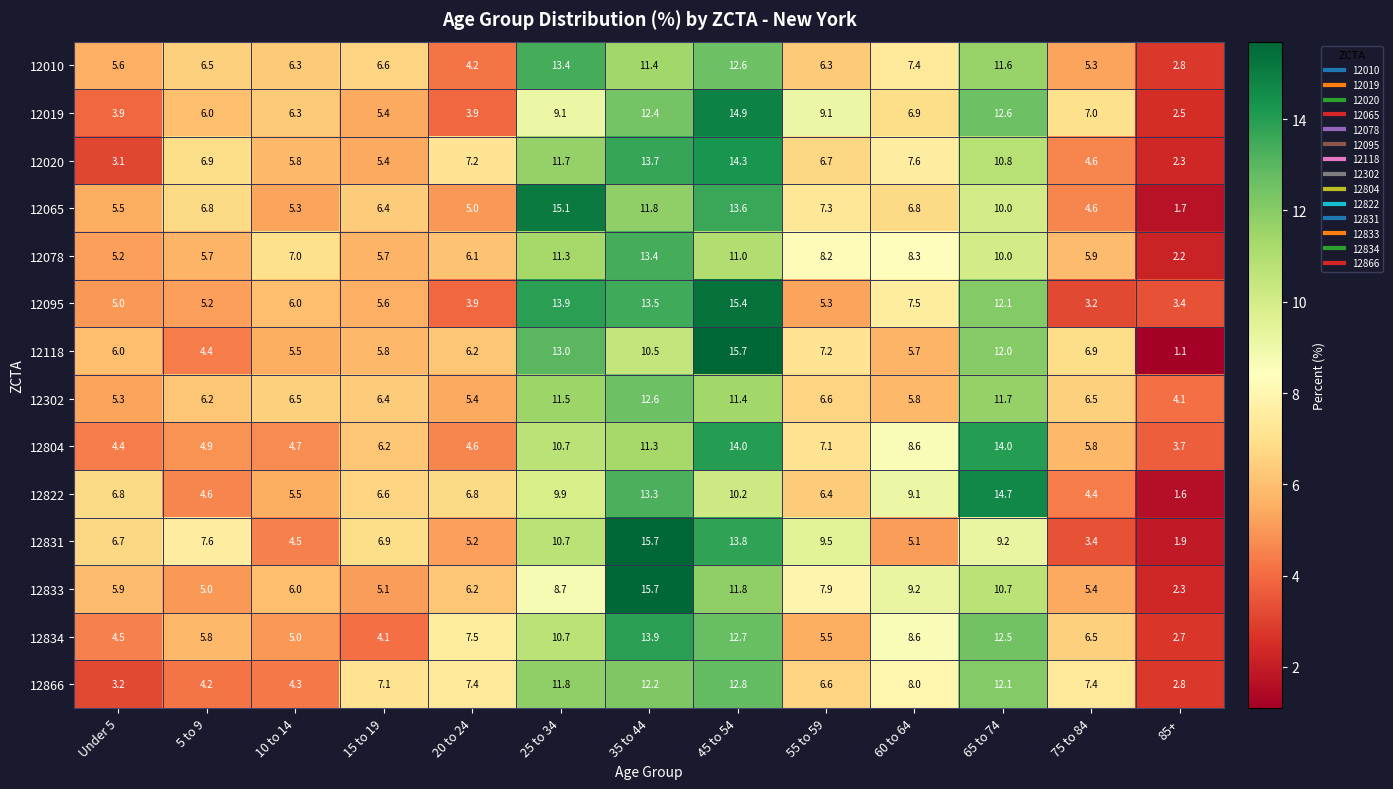

Rank the series at 45 to 54 from lowest to highest value.

12822, 12078, 12302, 12833, 12010, 12834, 12866, 12065, 12831, 12804, 12020, 12019, 12095, 12118